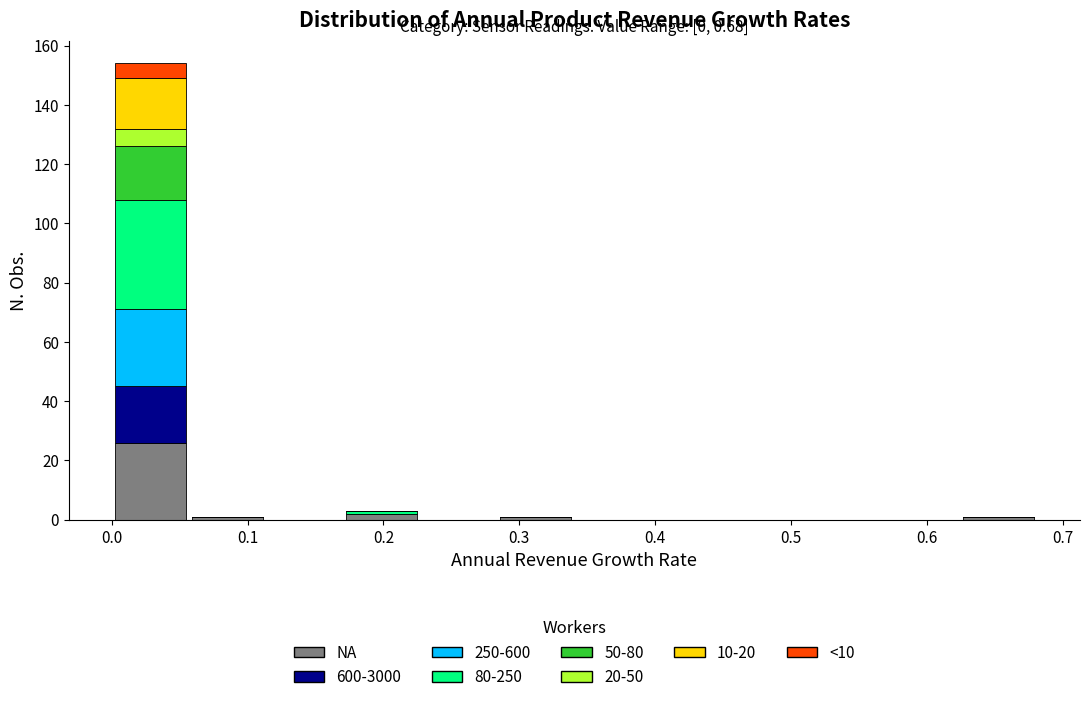

Which range on the x-axis has the tallest stacked bar (by total height)?

0.00 to 0.06